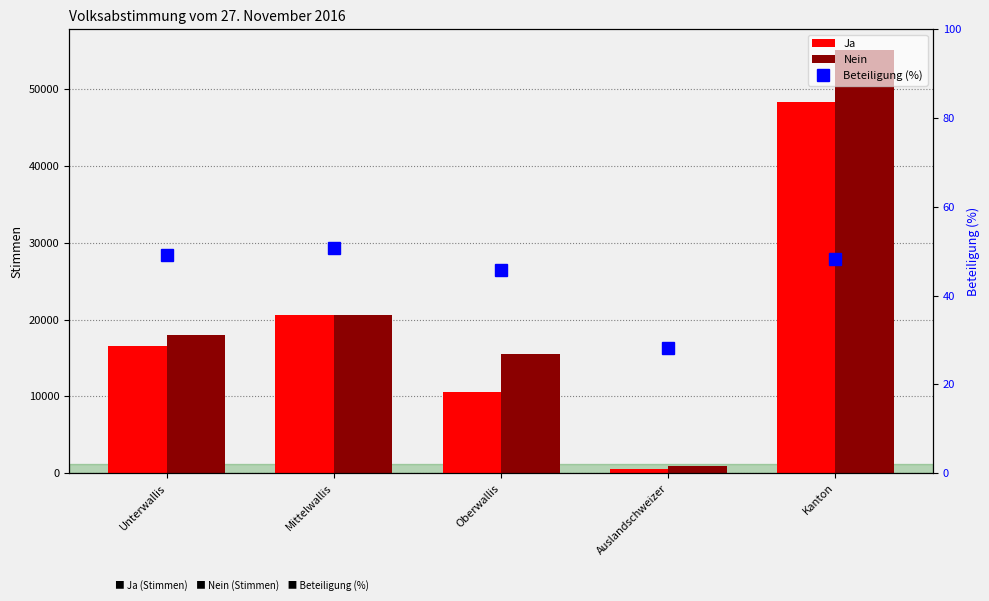

Is the value of Beteiligung (%) at Oberwallis greater than the value of Ja at Oberwallis?

No